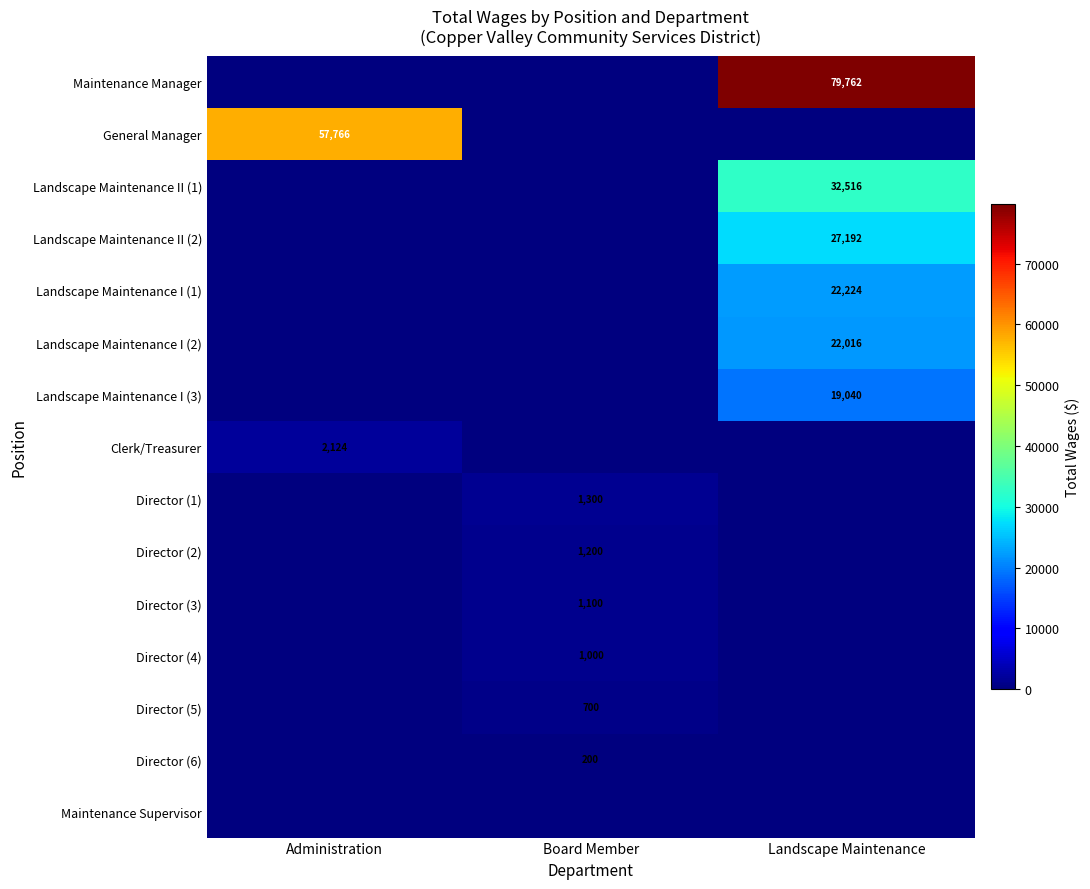

Is it true that Director (1) equals 493 at Board Member?

False